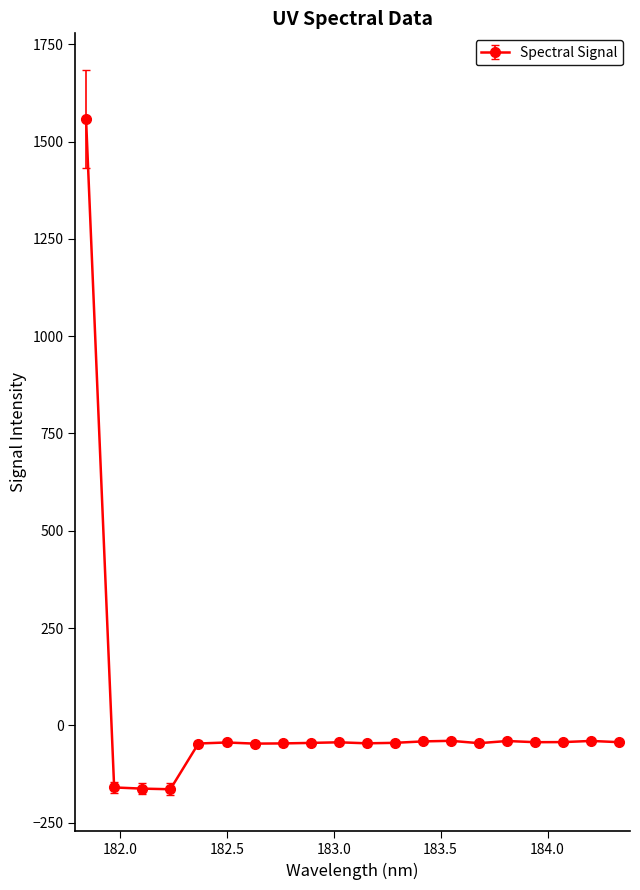

What is the maximum value shown in the chart?

1558.3